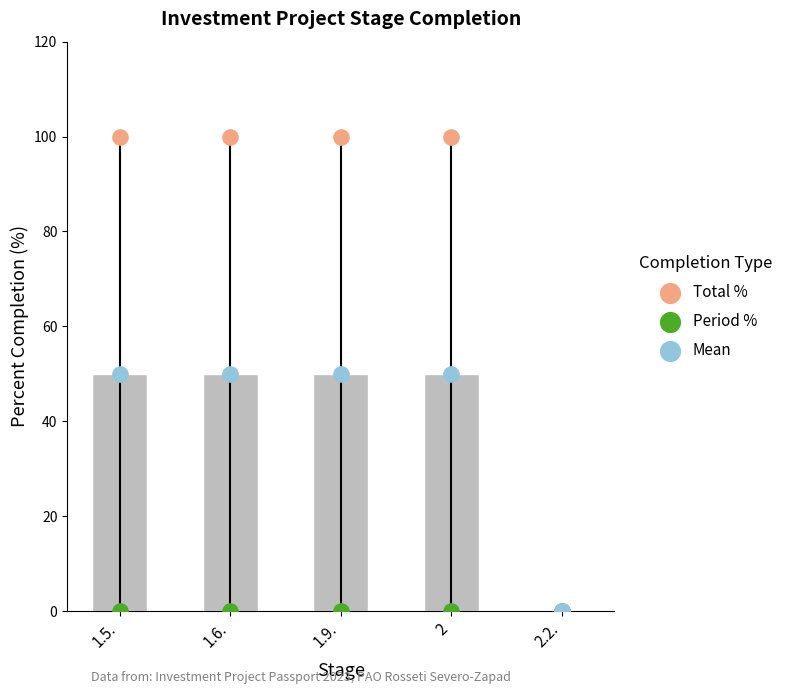

What are all the series names shown in the legend?

Total %, Period %, Mean